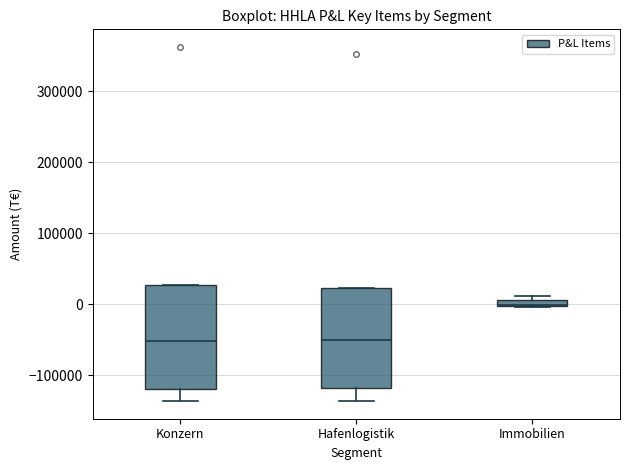

Where does the median line of the box for Konzern sit on the y-axis? The values are not printed on the chart, so give them approximately, as read against the axis.

-50000